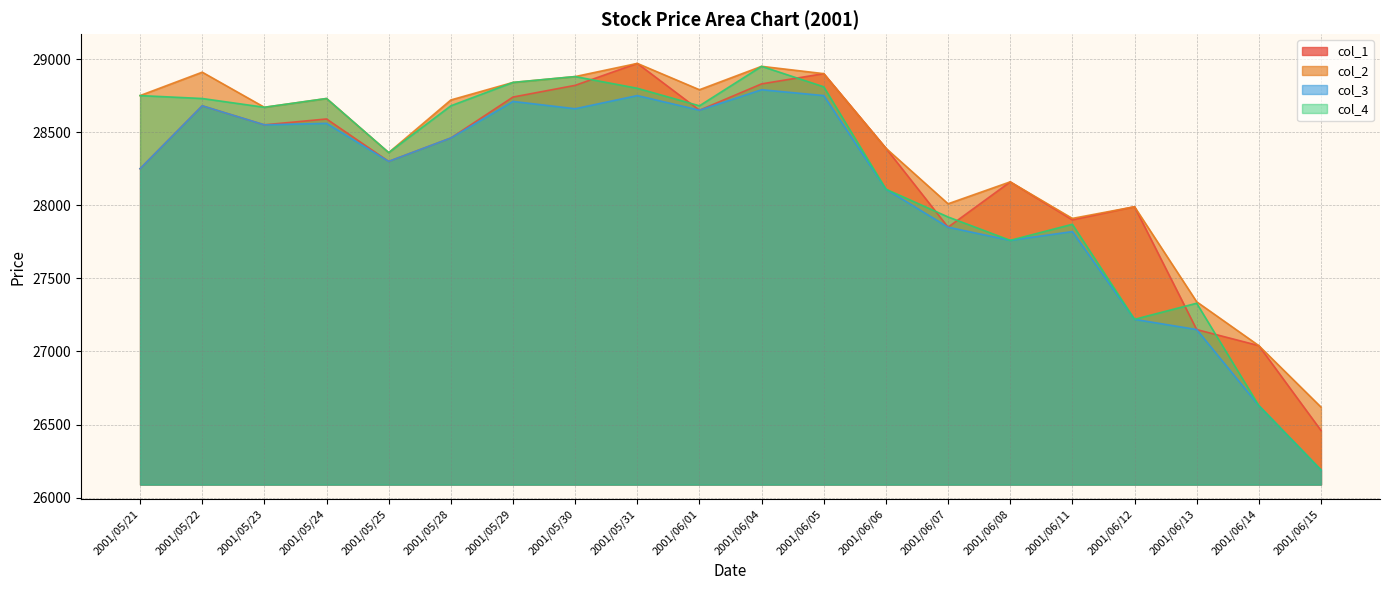

What is the total value across all series at 2001/05/25?

113320